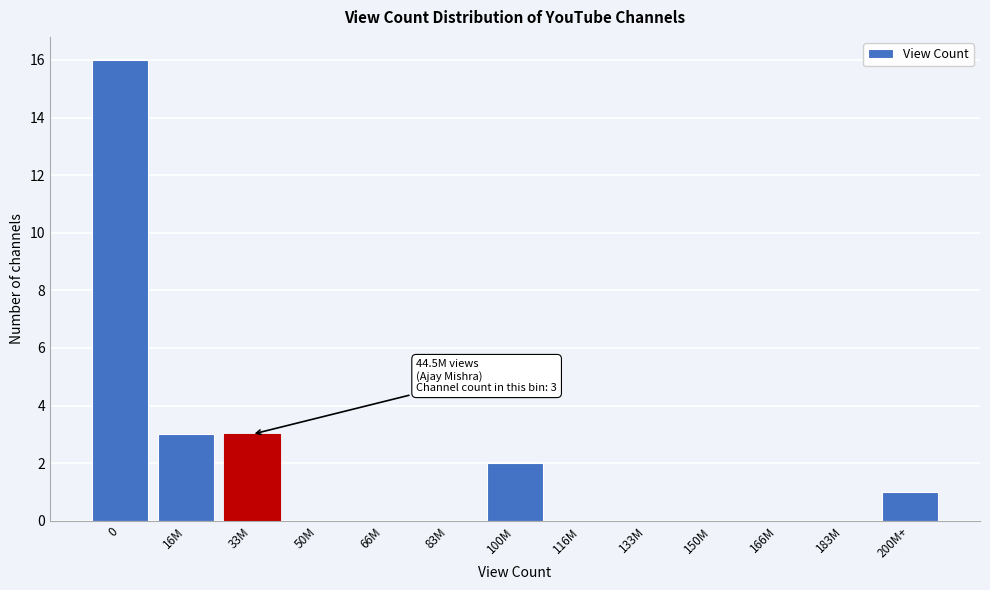

Reading left to right, transcribe all the data shown in this chart.

0=16	16M=3	33M=3	50M=0	66M=0	83M=0	100M=2	116M=0	133M=0	150M=0	166M=0	183M=0	200M+=1